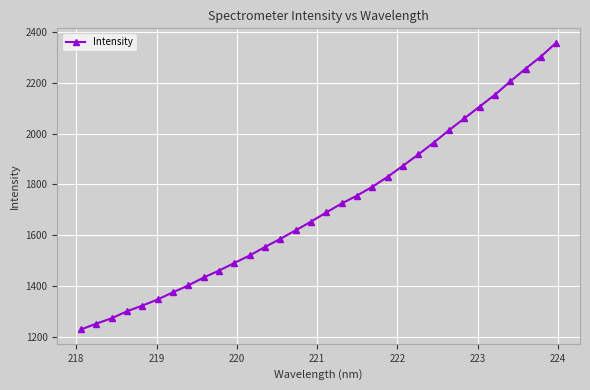

What is the average value?

1713.2